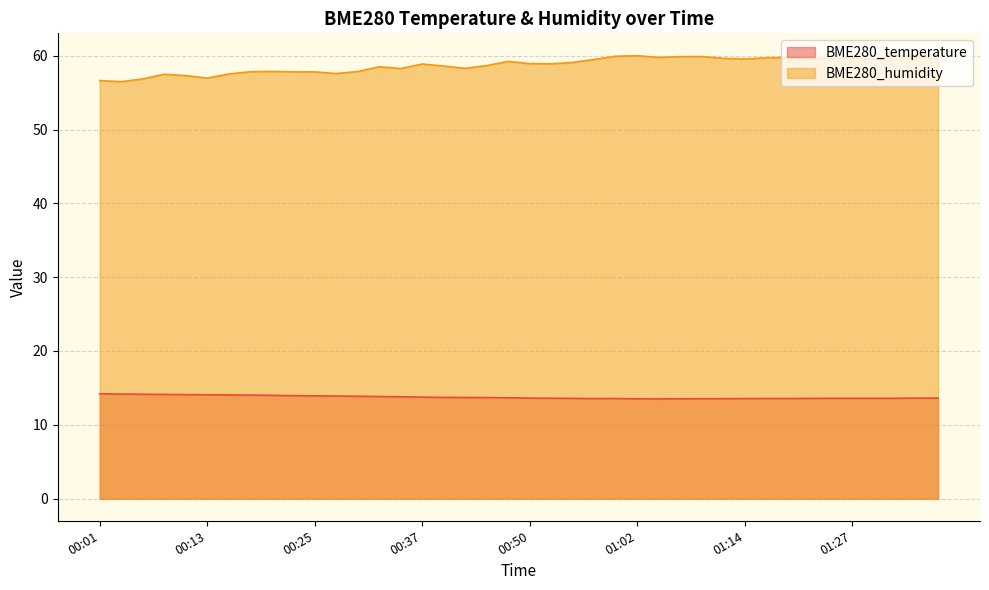

List the series in order of their peak value, highest first.

BME280_humidity, BME280_temperature